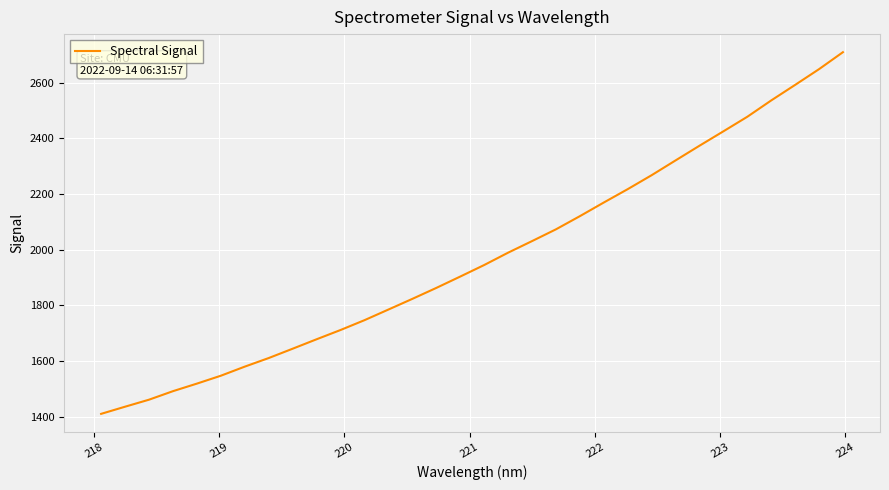

What is the minimum value shown in the chart?

1409.6